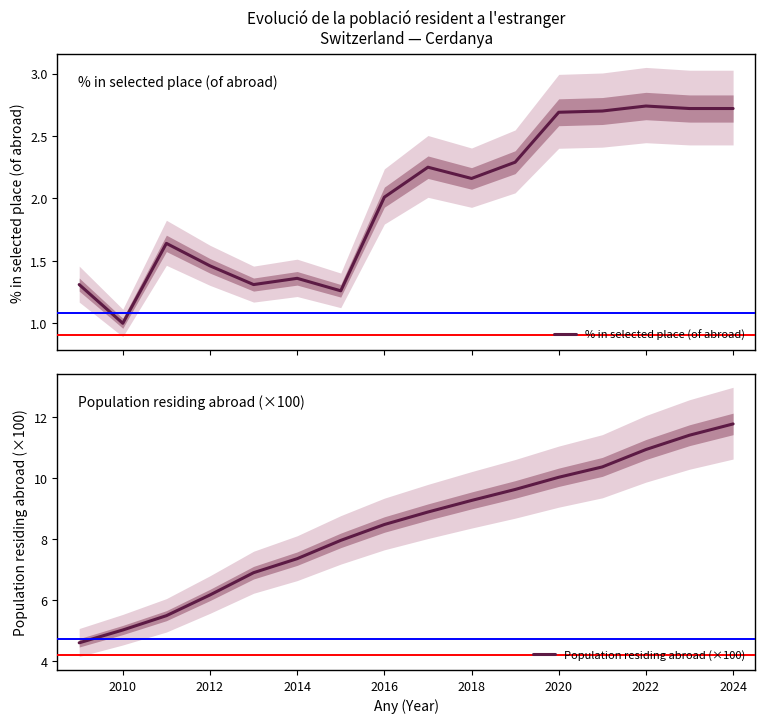

The Population residing abroad (×100) series shows 3.4 at 2024. True or false?

False